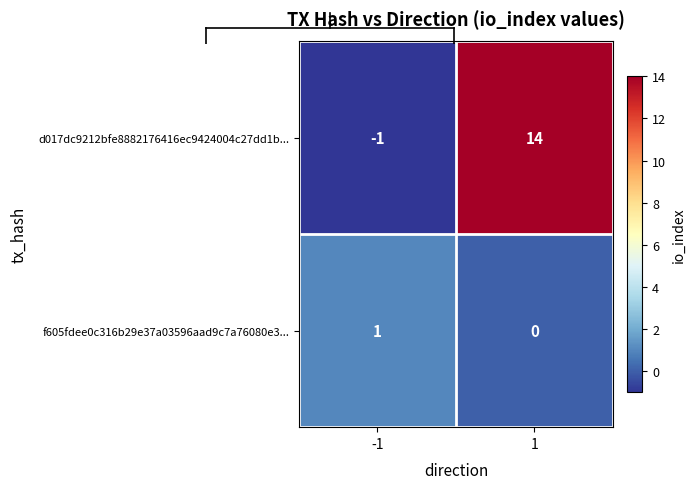

Which series has the largest total across all categories?

d017dc9212bfe8882176416ec9424004c27dd1b...